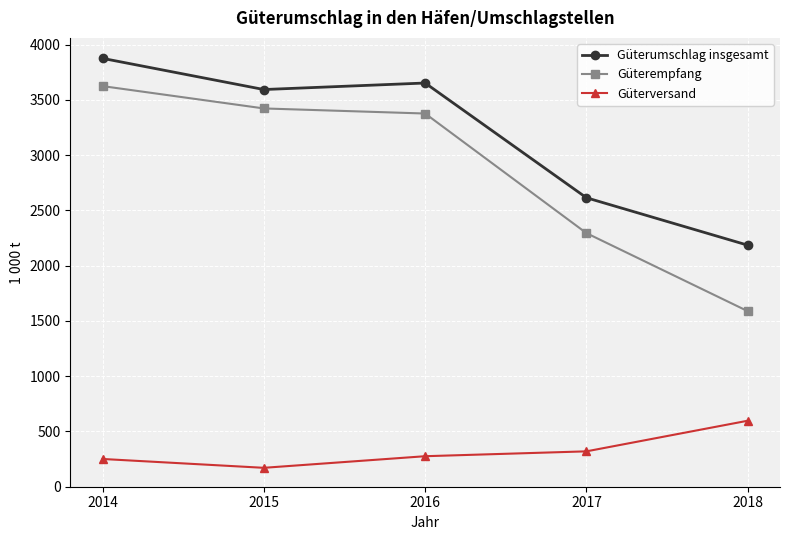

Reading left to right, list all the values displayed in this chart.

Güterumschlag insgesamt: 3875	3593	3652	2614	2185
Güterempfang: 3624	3422	3376	2294	1588
Güterversand: 251	171	276	320	597